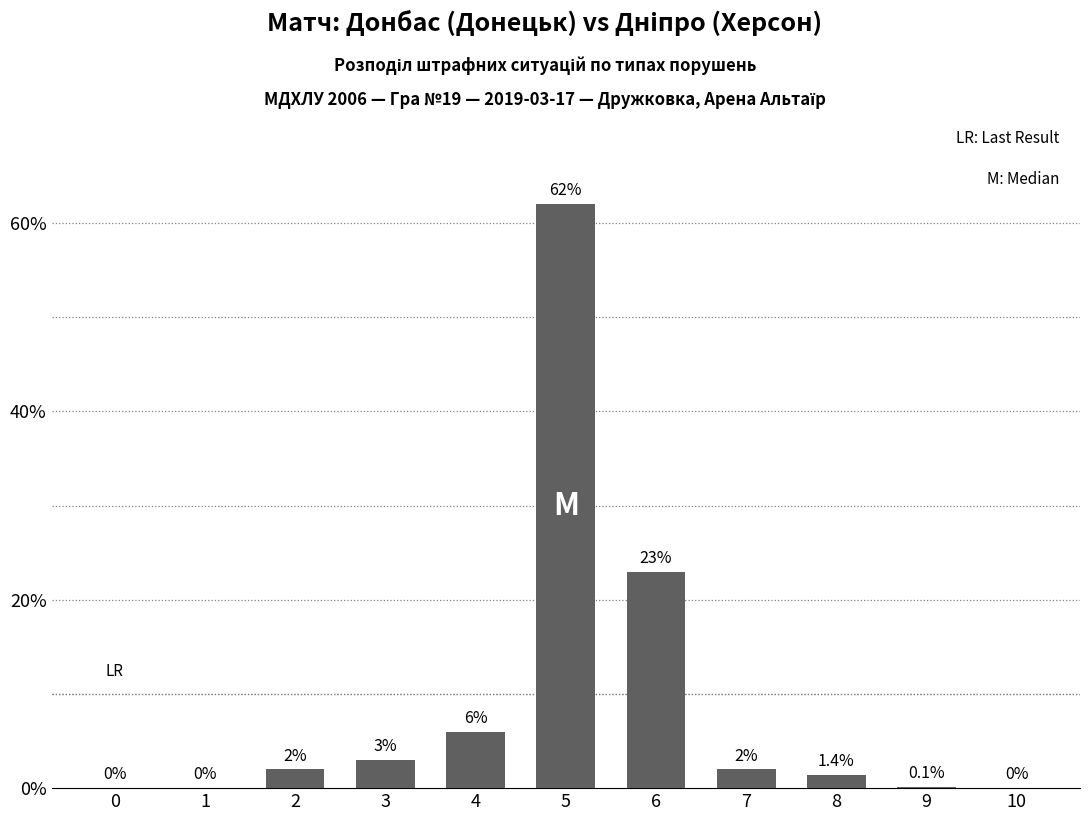

Reading left to right, extract all data points from this chart.

0=0.0	1=0.0	2=2.0	3=3.0	4=6.0	5=62.0	6=23.0	7=2.0	8=1.4	9=0.1	10=0.0